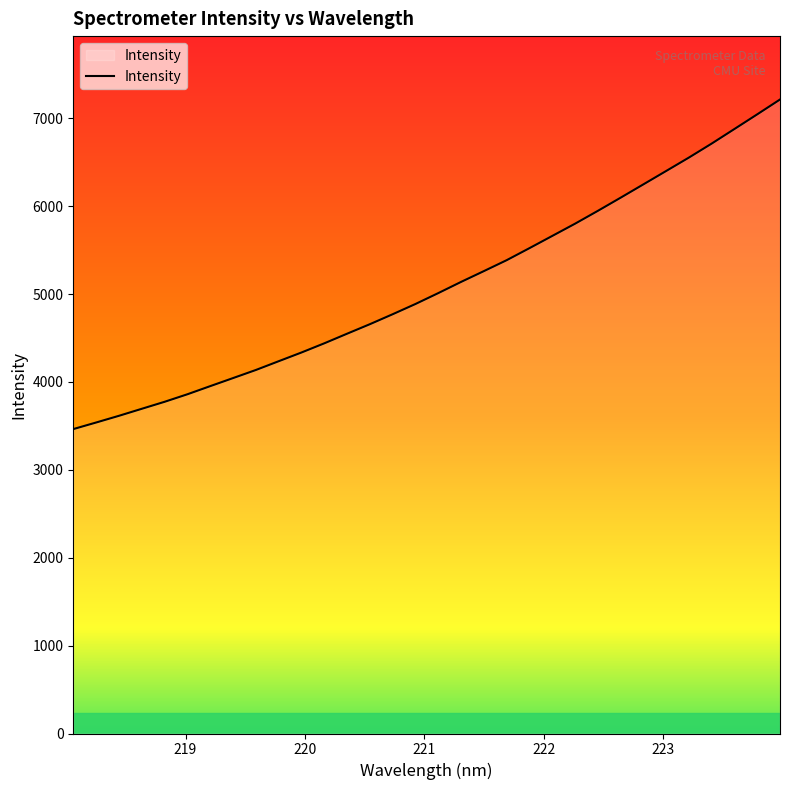

What is the greatest value displayed?

7213.8